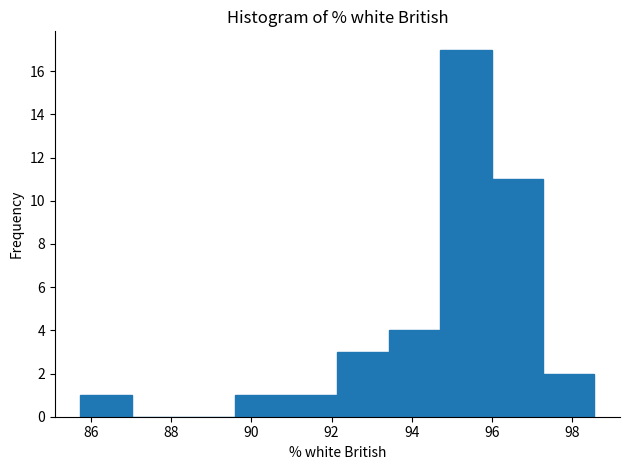

Which range on the x-axis has the tallest bar?

94.8 to 96.0